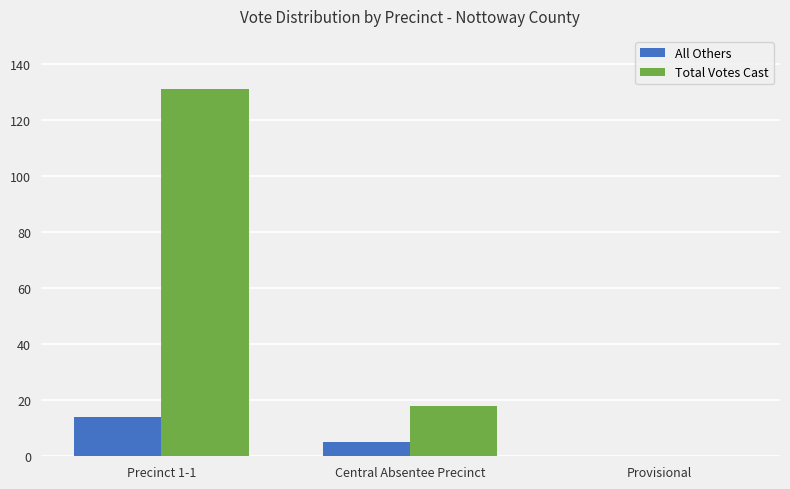

How many series are shown in this chart?

2